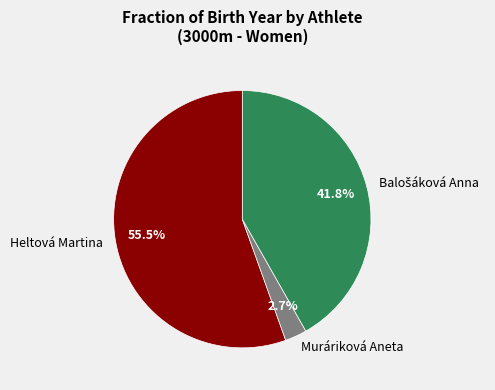

Does Heltová Martina account for over 50% of the chart?

Yes